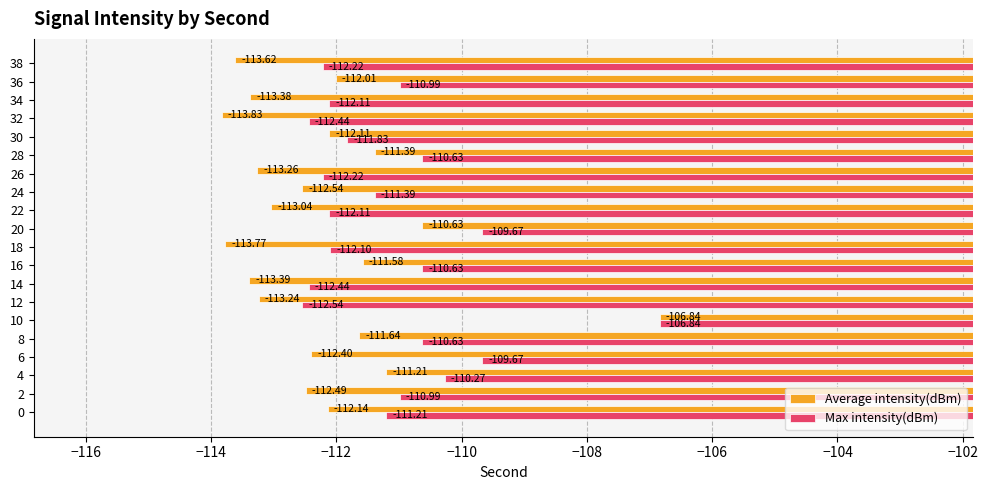

At which category is the sum across all series the highest?

10